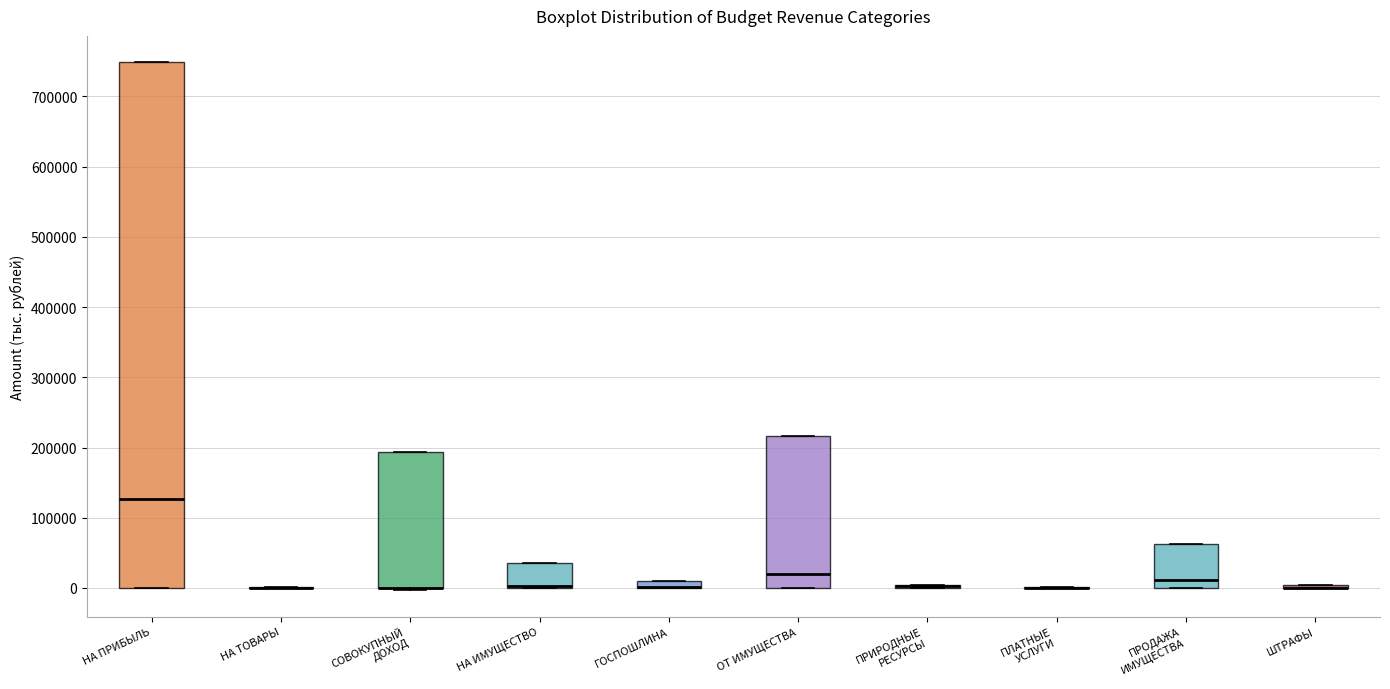

Comparing the boxes themselves (not the whiskers), which one is the tallest?

НА ПРИБЫЛЬ